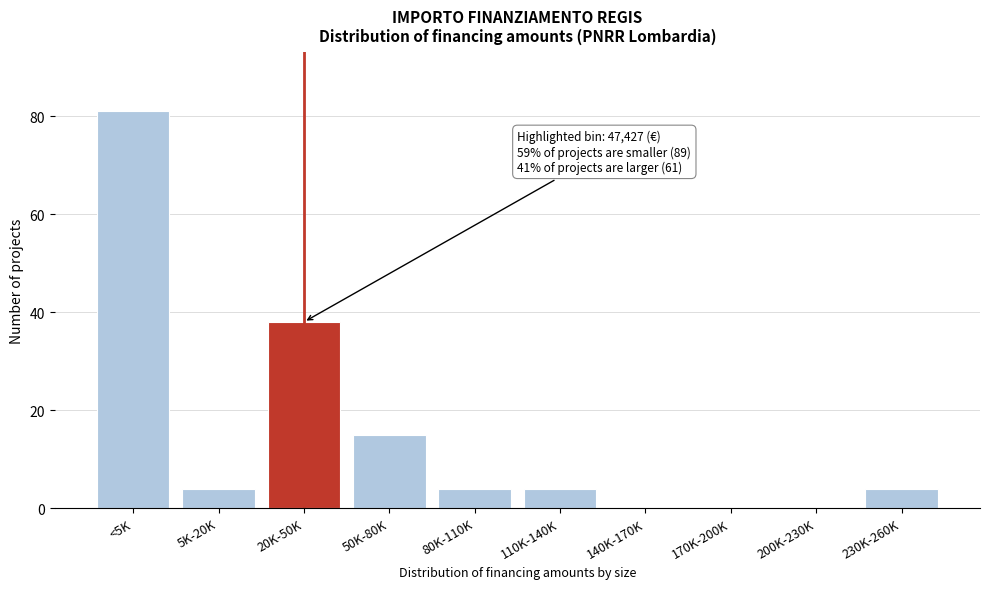

Reading right to left, transcribe all the data shown in this chart.

230K-260K=4	200K-230K=0	170K-200K=0	140K-170K=0	110K-140K=4	80K-110K=4	50K-80K=15	20K-50K=38	5K-20K=4	<5K=81